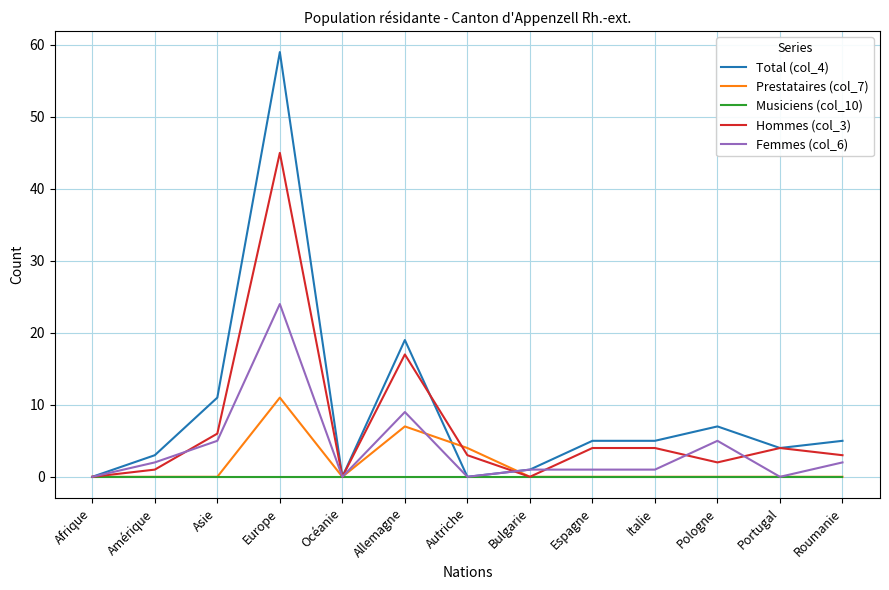

At which label is Total (col_4) closest to 29?

Allemagne